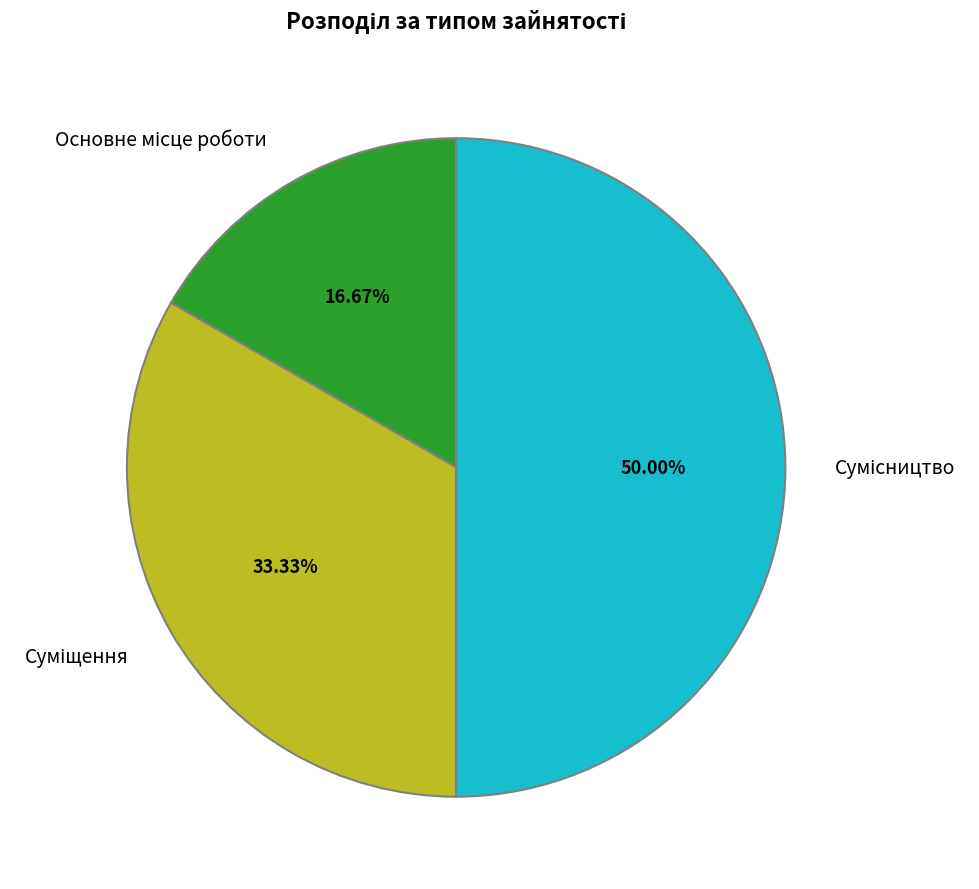

What is the smallest slice in the pie chart?

Основне місце роботи